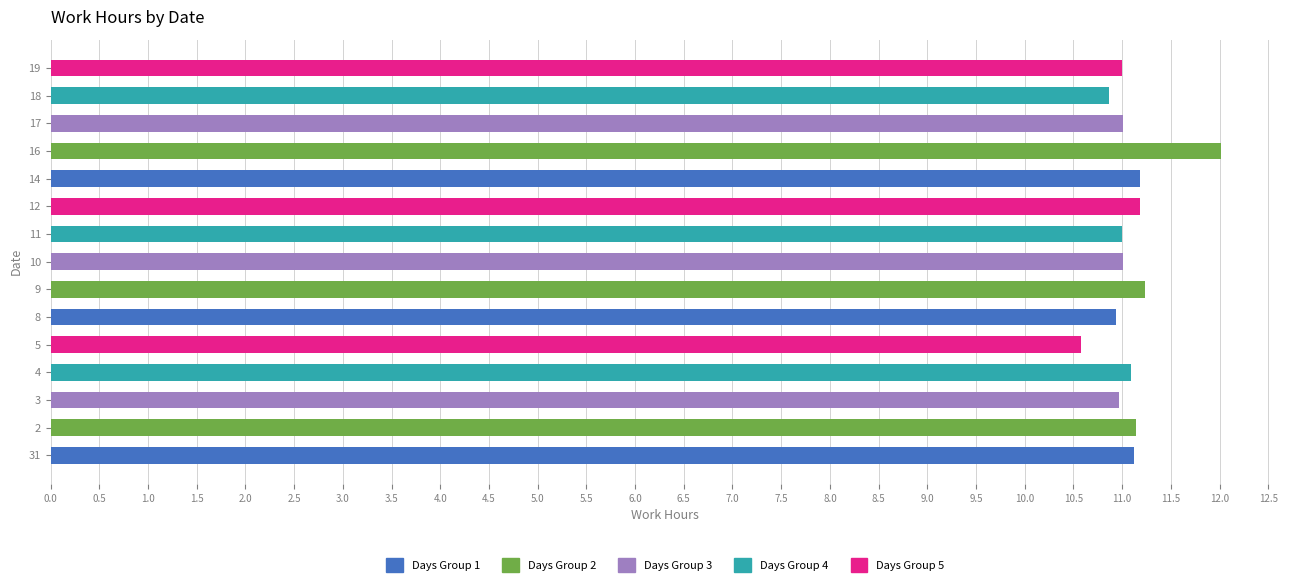

What is the change in value from 5 to 19?

+0.4